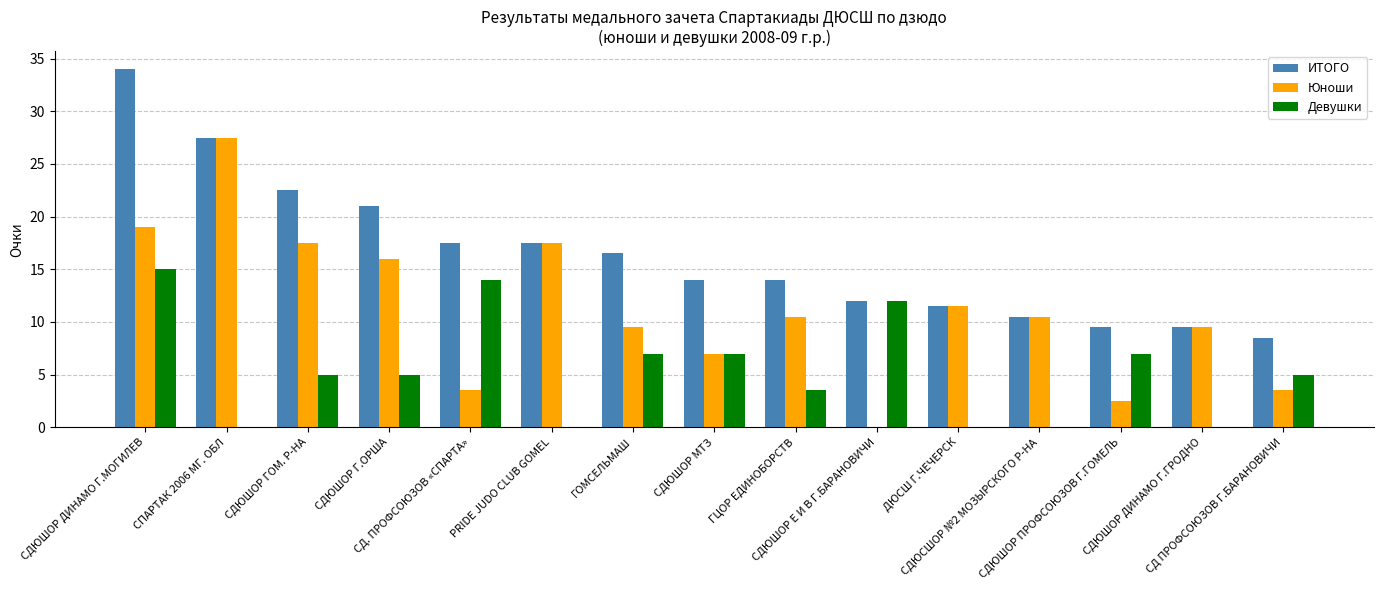

What is the sum of all ИТОГО values?

246.0